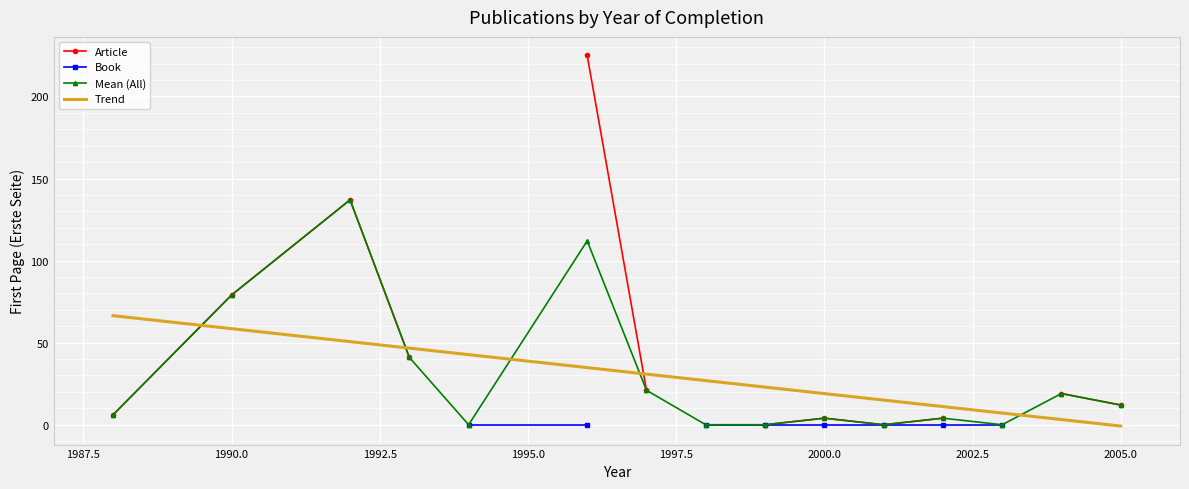

What are all the series names shown in the legend?

Article, Book, Mean (All), Trend